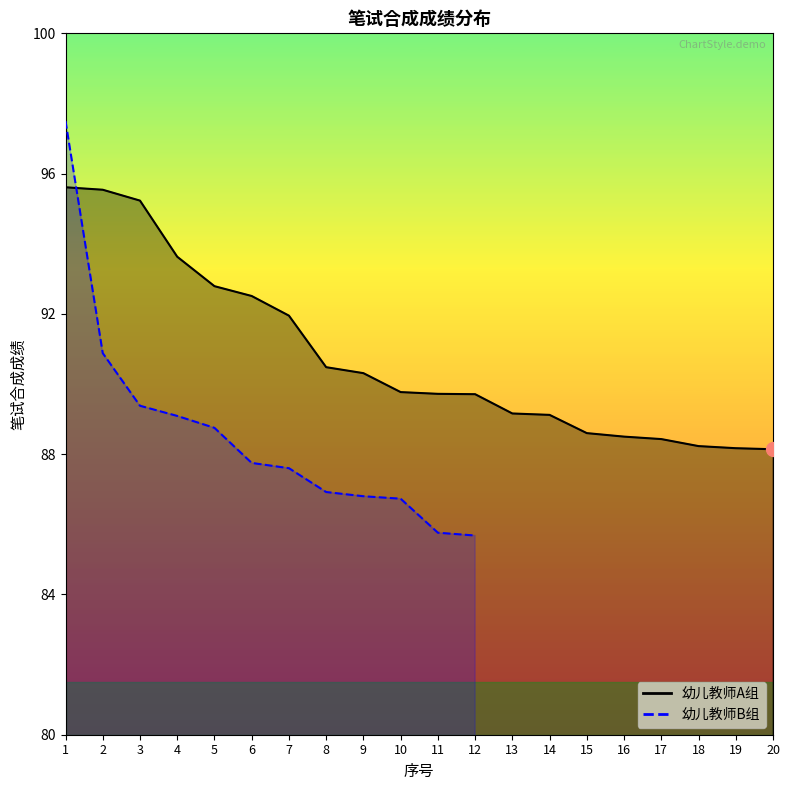

True or false: the data has more than 0 interior local peaks.

False